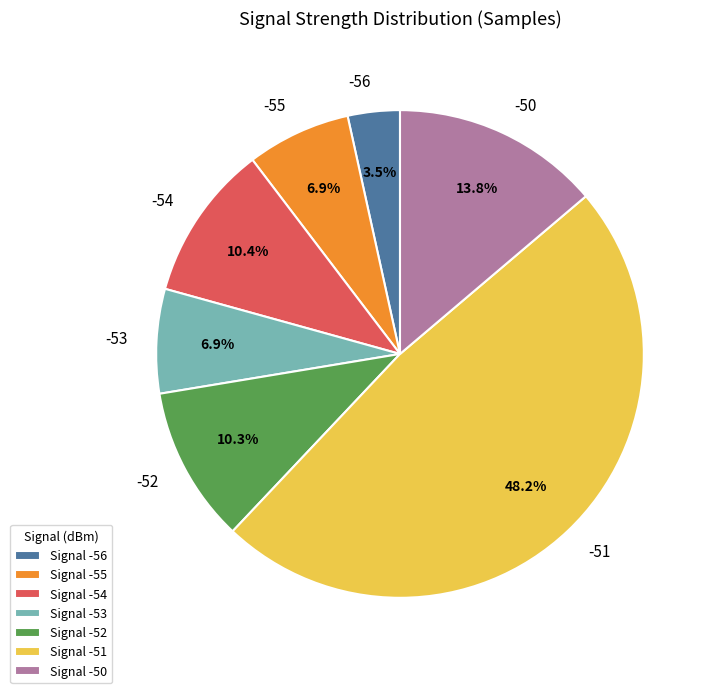

Is there any slice that represents more than half of the pie?

No